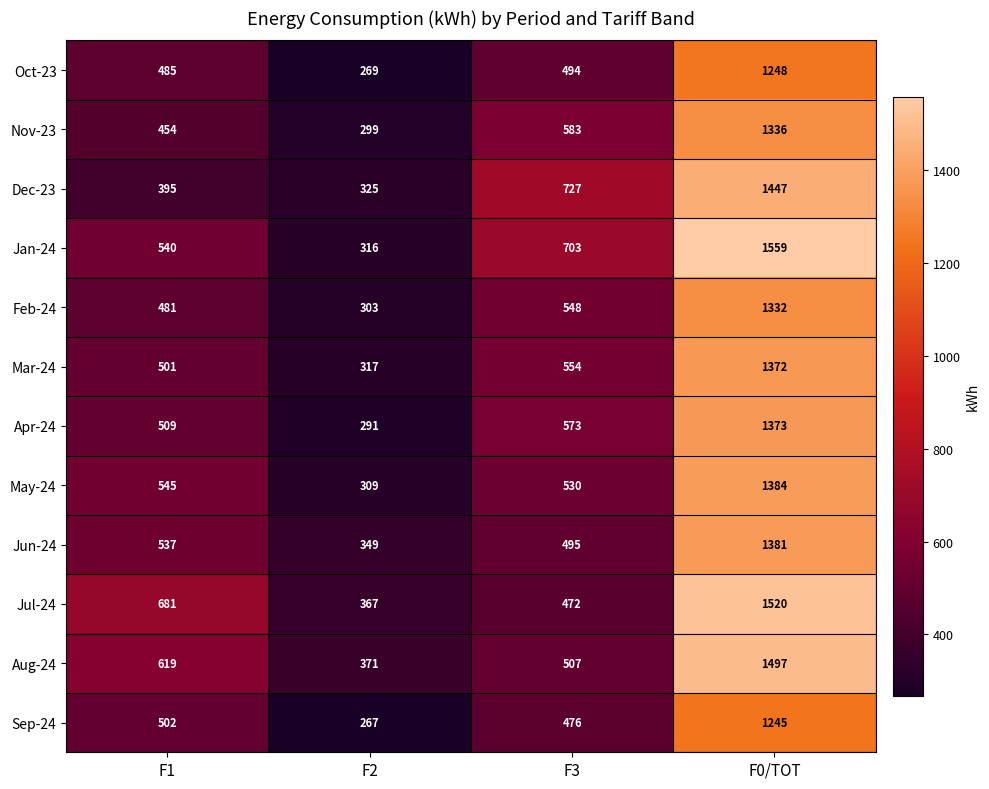

At how many categories does at least one series exceed 1387?

1